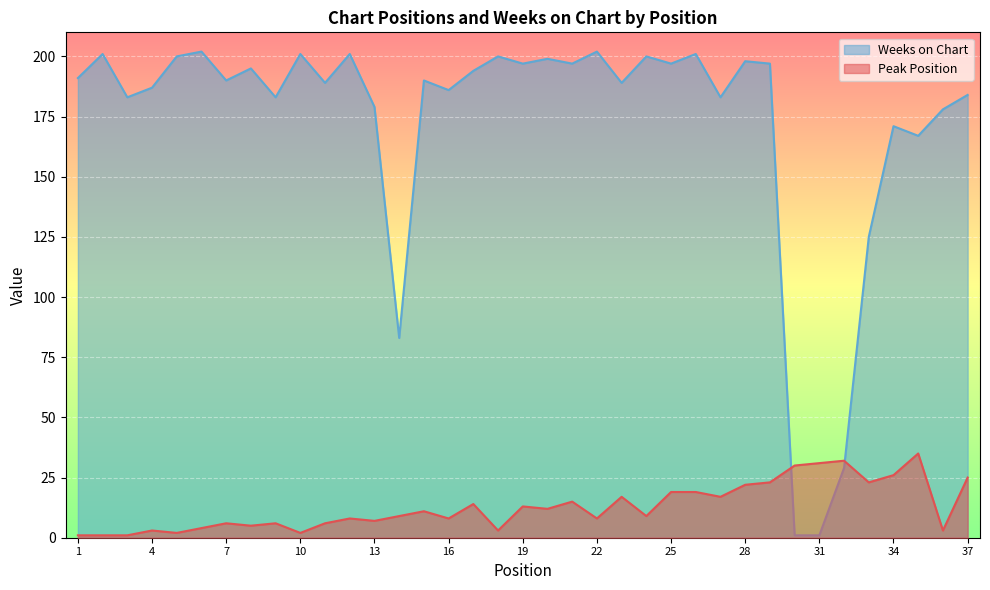

How many lines are shown in the chart?

2